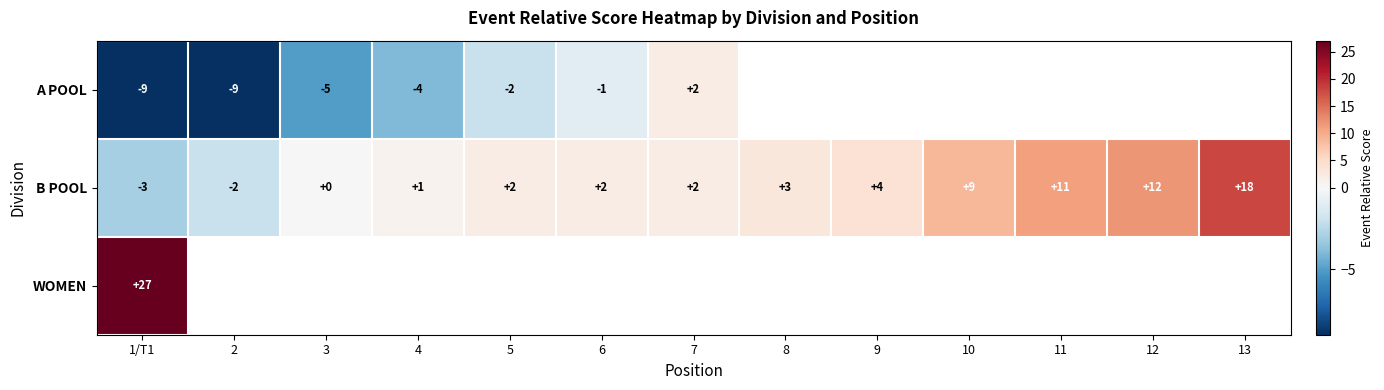

The A POOL series shows -11.8 at 1/T1. True or false?

False